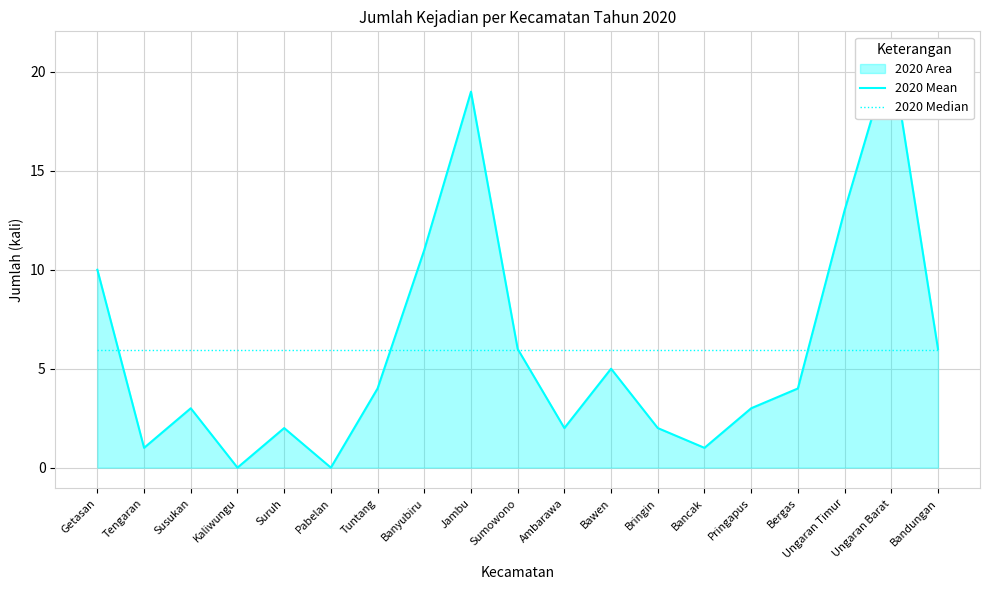

How many lines are shown in the chart?

2